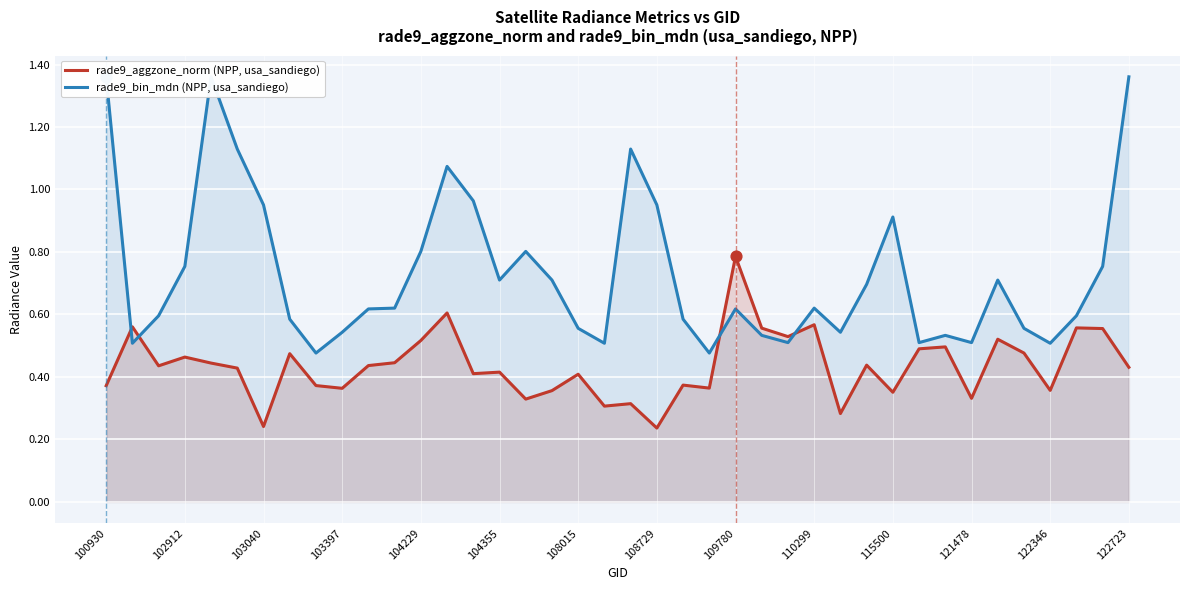

Which series has the largest total across all categories?

rade9_bin_mdn (NPP, usa_sandiego)